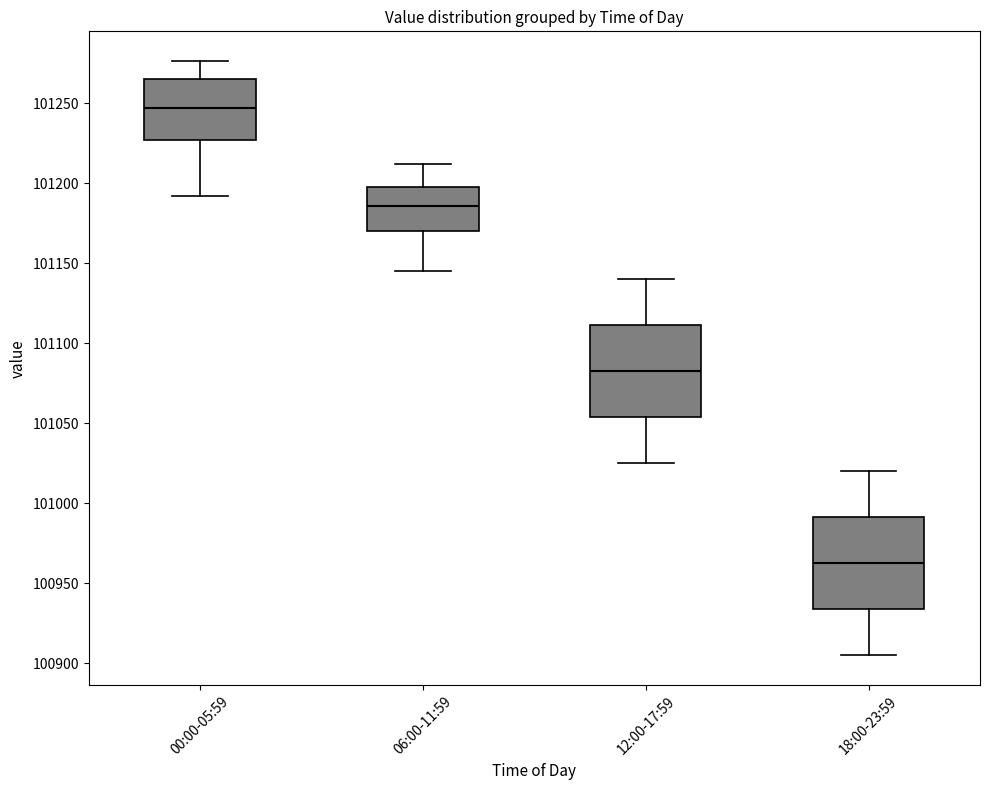

Reading left to right, read every box against the y-axis: the position of its median line, the range the box covers, and the ends of its whiskers. The values are not printed on the chart, so give them approximately, as read against the axis.

00:00-05:59: median 101245, box 101225 to 101265, whiskers 101190 to 101275
06:00-11:59: median 101185, box 101170 to 101200, whiskers 101145 to 101210
12:00-17:59: median 101085, box 101055 to 101110, whiskers 101025 to 101140
18:00-23:59: median 100965, box 100935 to 100990, whiskers 100905 to 101020